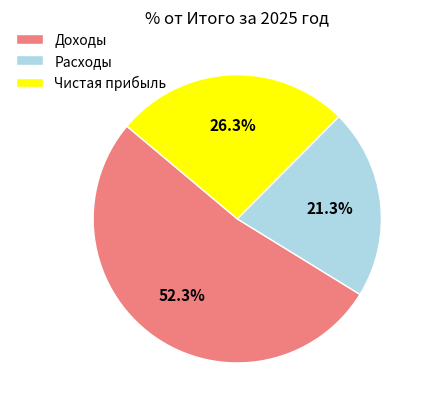

What is the ratio of the value at Доходы to the value at Расходы?

2.5